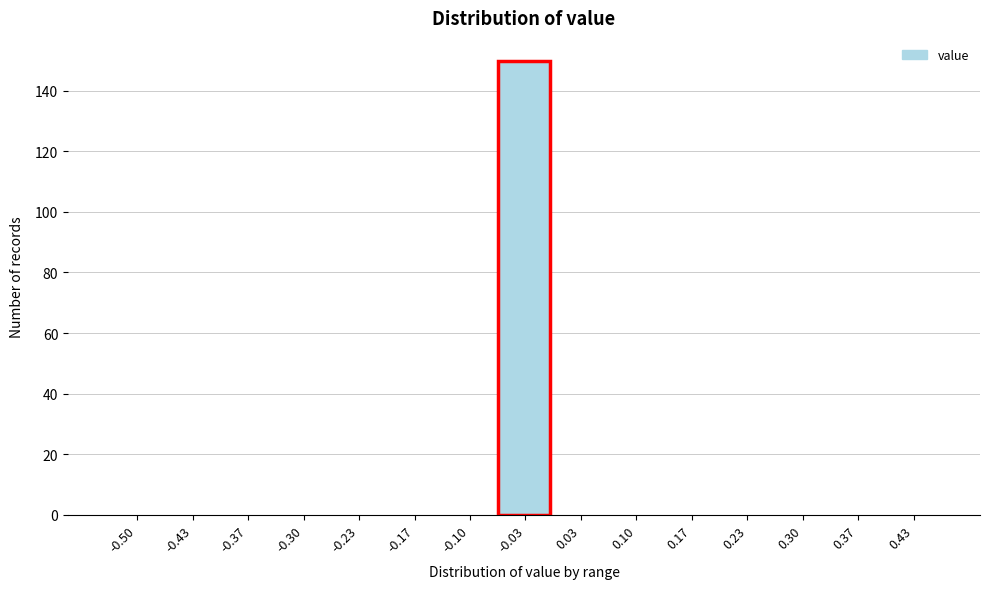

Reading left to right, list all the values displayed in this chart.

-0.50=0	-0.43=0	-0.37=0	-0.30=0	-0.23=0	-0.17=0	-0.10=0	-0.03=150	0.03=0	0.10=0	0.17=0	0.23=0	0.30=0	0.37=0	0.43=0